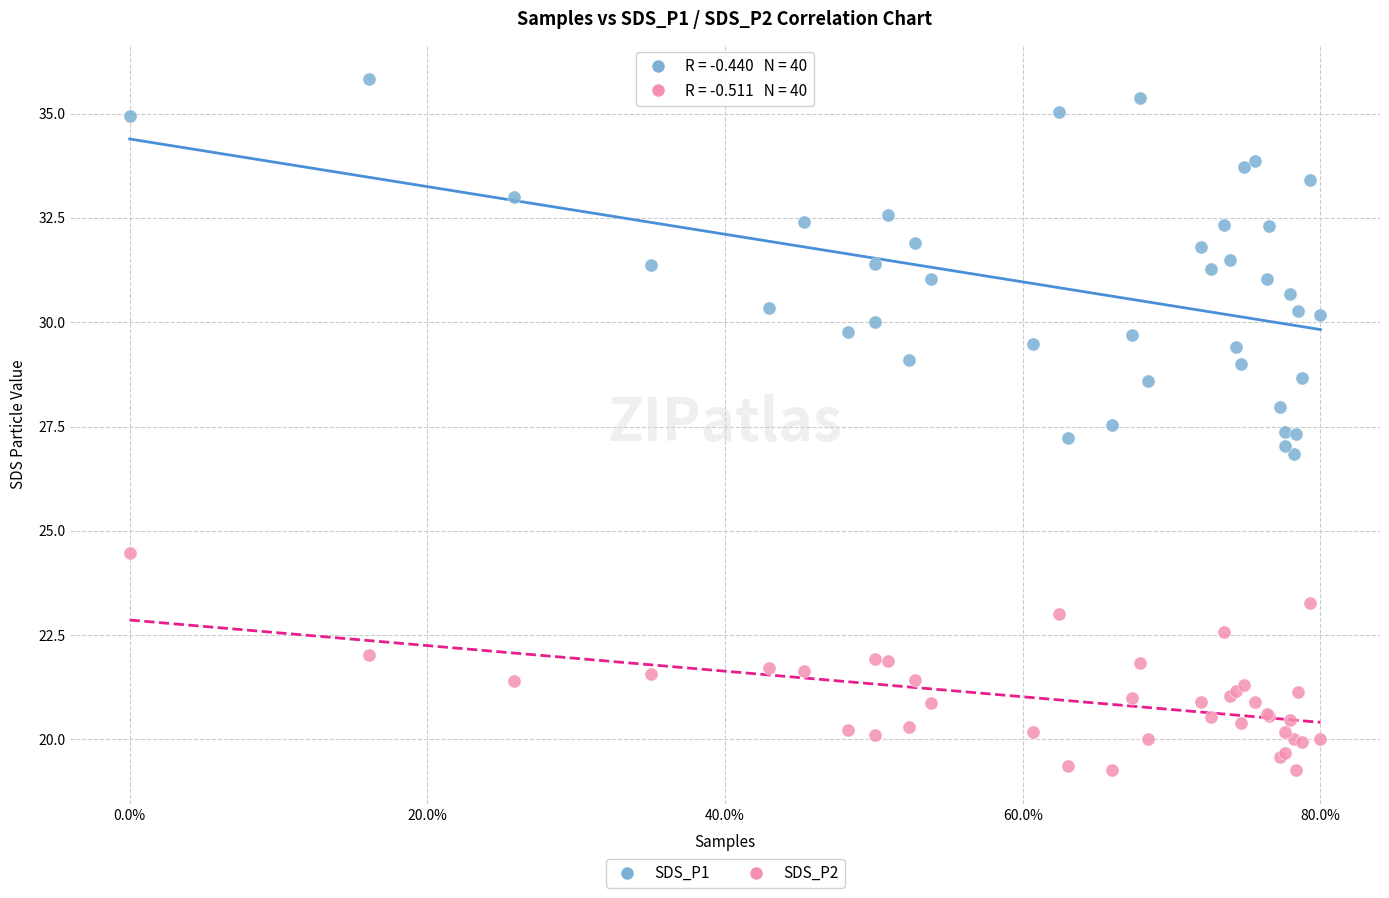

What are all the series names shown in the legend?

SDS_P1, SDS_P2